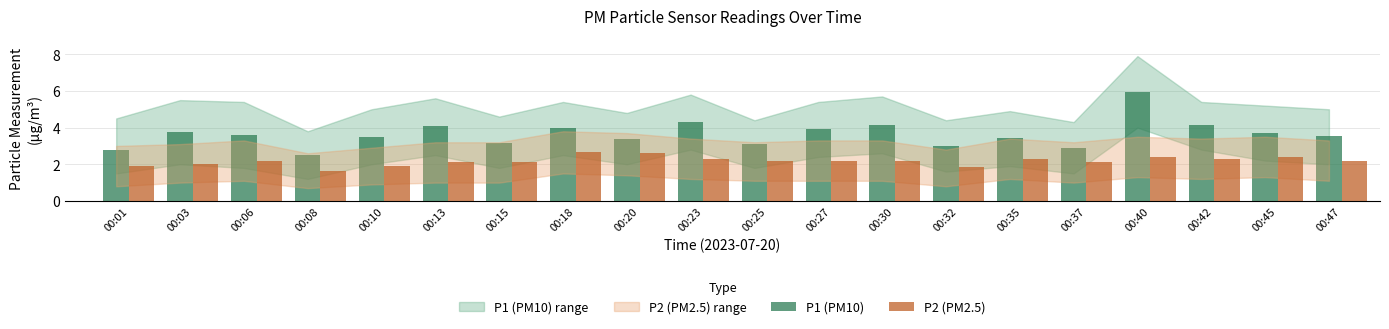

What is the average value of the P2 (PM2.5) series?

2.2